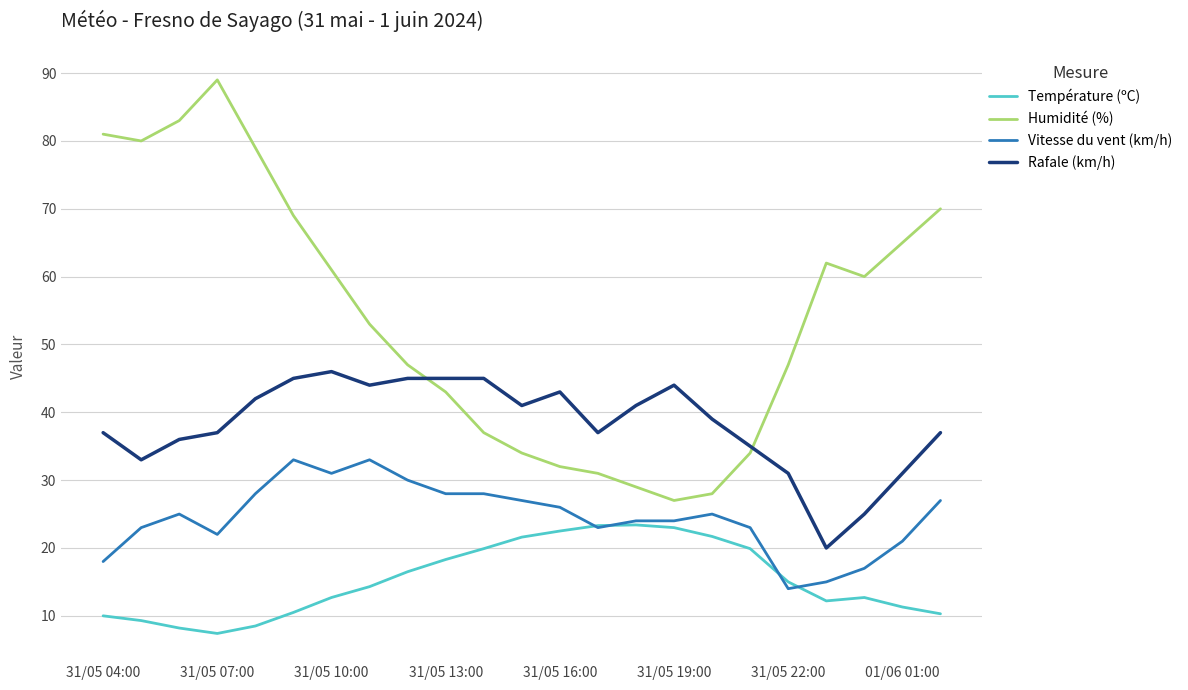

True or false: Vitesse du vent (km/h) and Humidité (%) cross at least once.

False